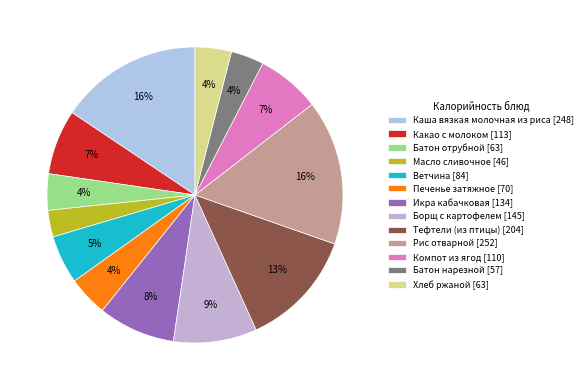

To the nearest percent, what portion does Компот из ягод represent?

7%